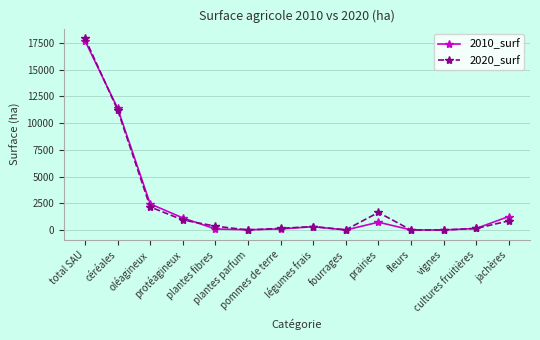

Does the chart display data point markers on the line(s)?

Yes